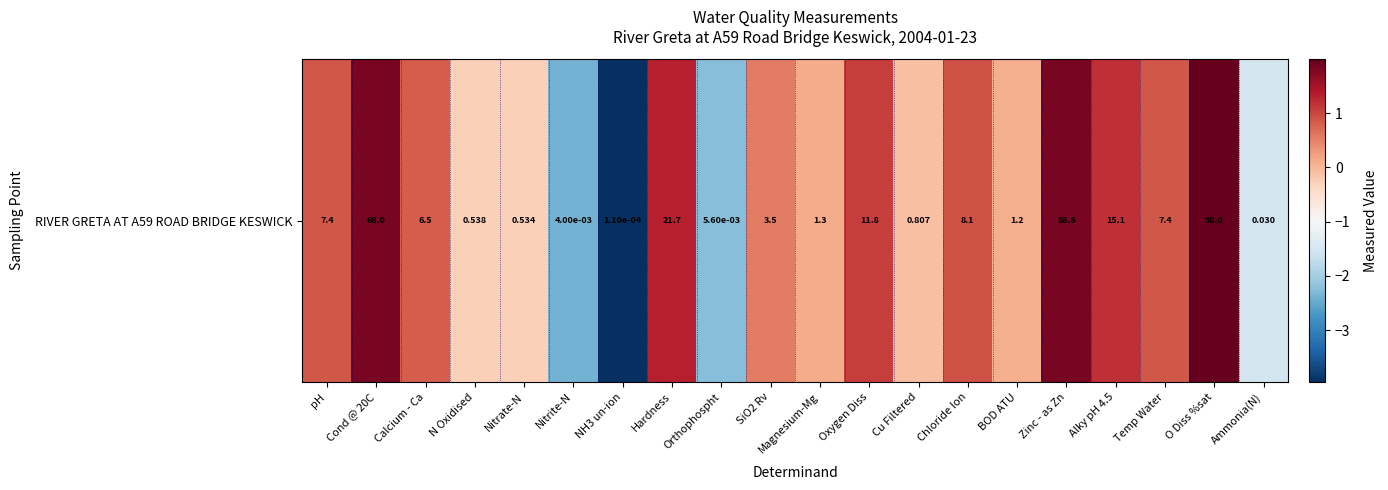

How many values are below 0?

7